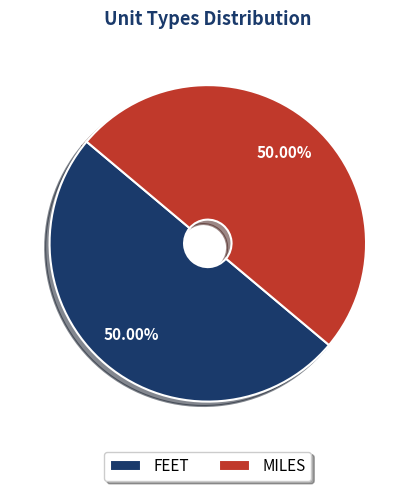

How many segments does this pie chart have?

2